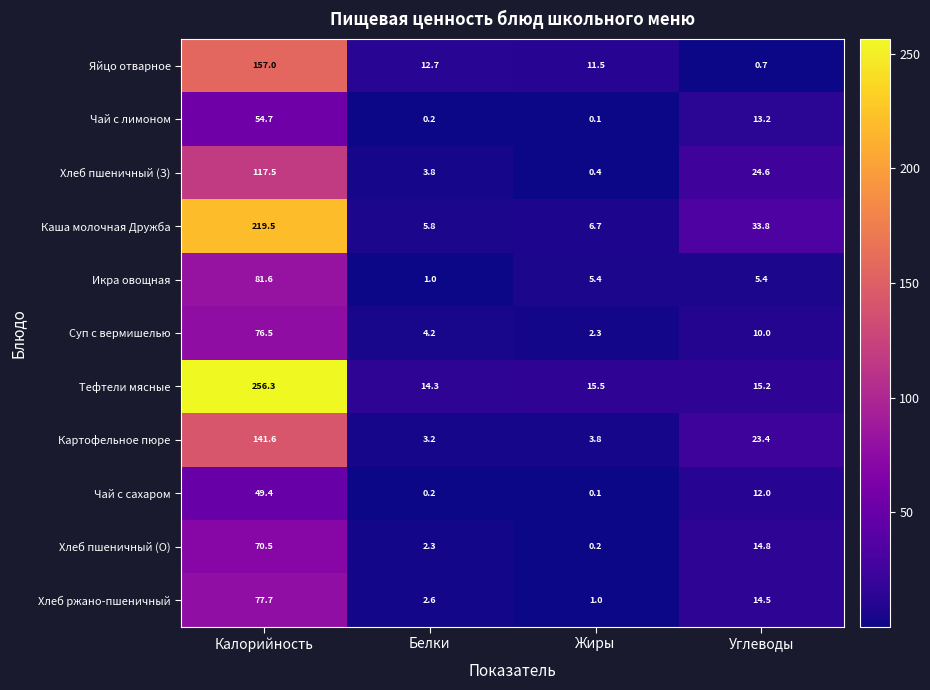

How many data points does each series have?

4